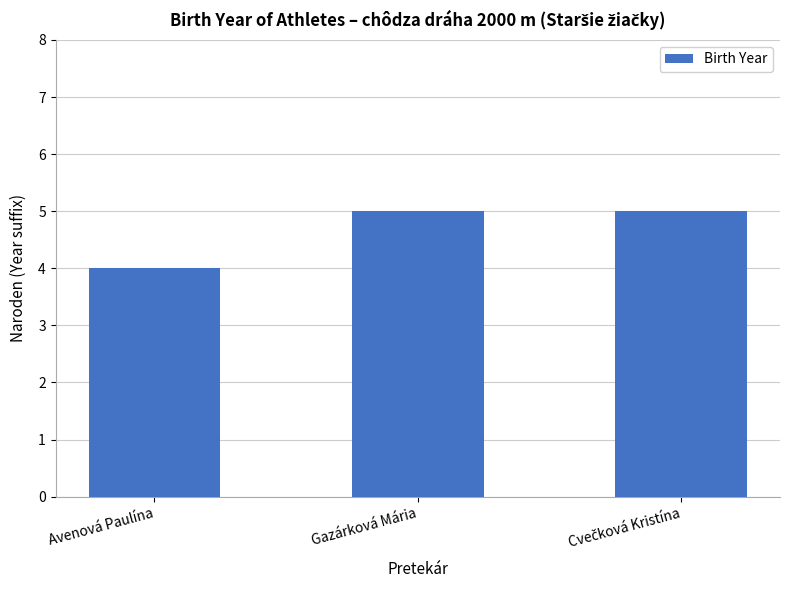

Which category has the lowest value across all series?

Avenová Paulína